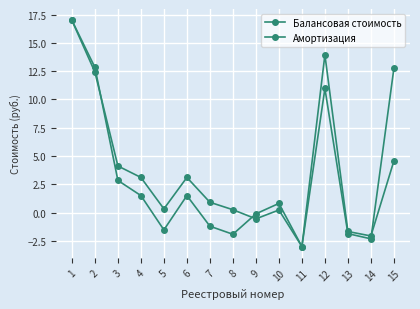

Reading right to left, extract all data points from this chart.

Балансовая стоимость: 12.8	-2.3	-1.9	11.0	-3.0	0.8	-0.1	-1.9	-1.2	1.5	-1.5	1.5	2.8	12.8	17.0
Амортизация: 4.6	-2.1	-1.7	14.0	-3.0	0.2	-0.5	0.3	0.9	3.1	0.3	3.1	4.1	12.4	17.0